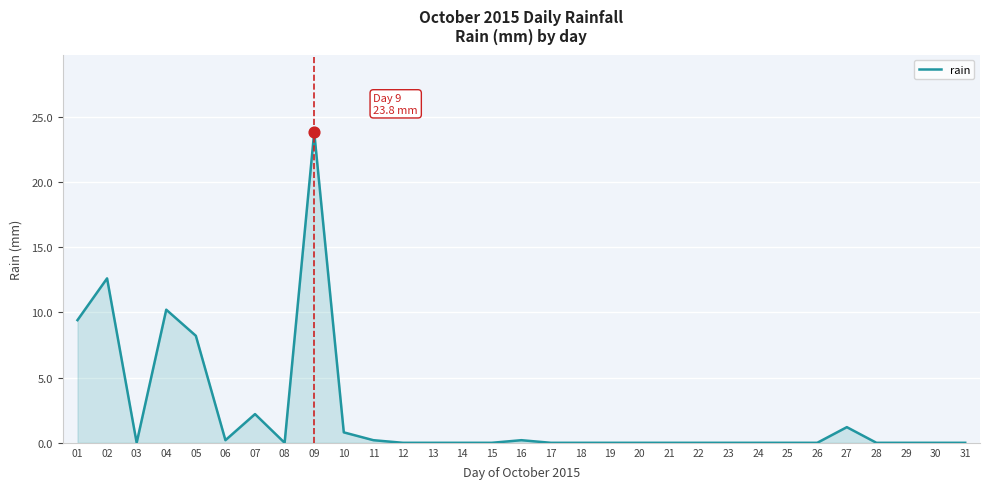

What is the change in value from 01 to 08?

-9.4